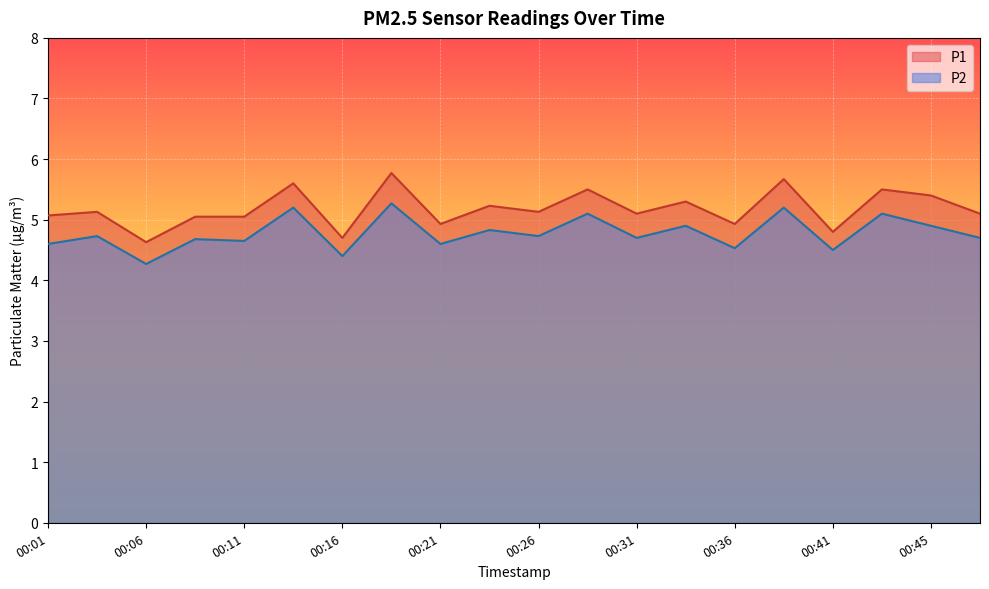

True or false: P1 has a value of 4.9 at 00:21.

True